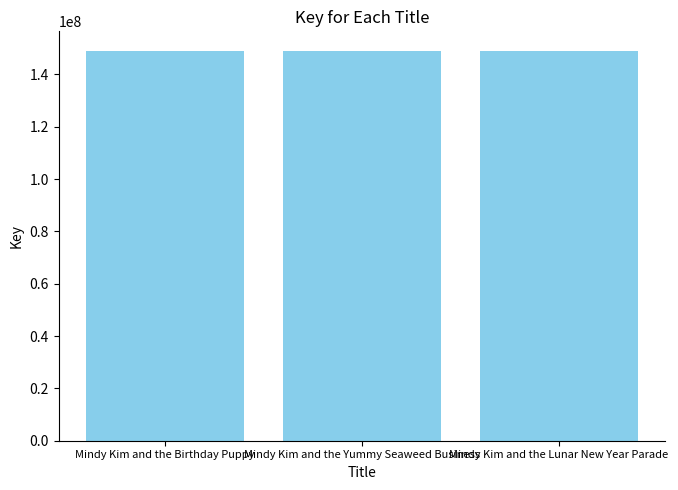

What is the label of the 2nd bar from the right?

Mindy Kim and the Yummy Seaweed Business